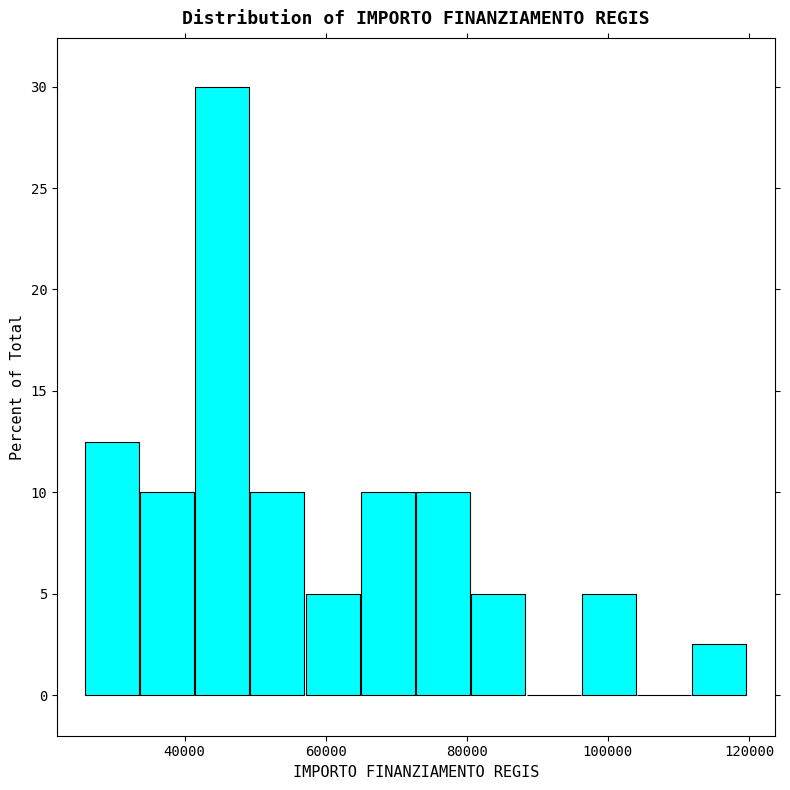

Read against the x-axis, roughly where is the centre of the tallest bar?

46000